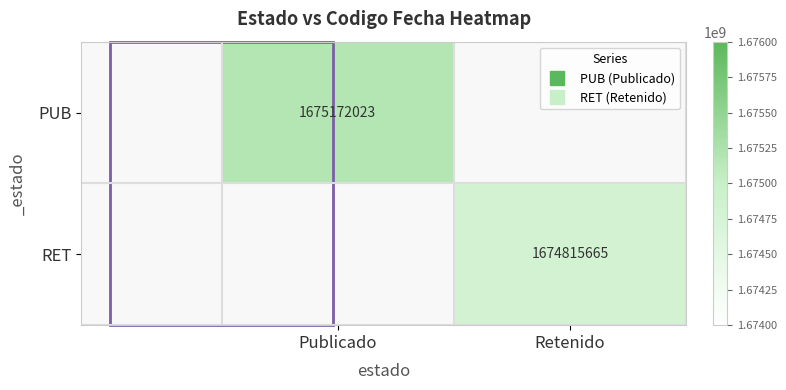

Count the number of categories in the chart.

2